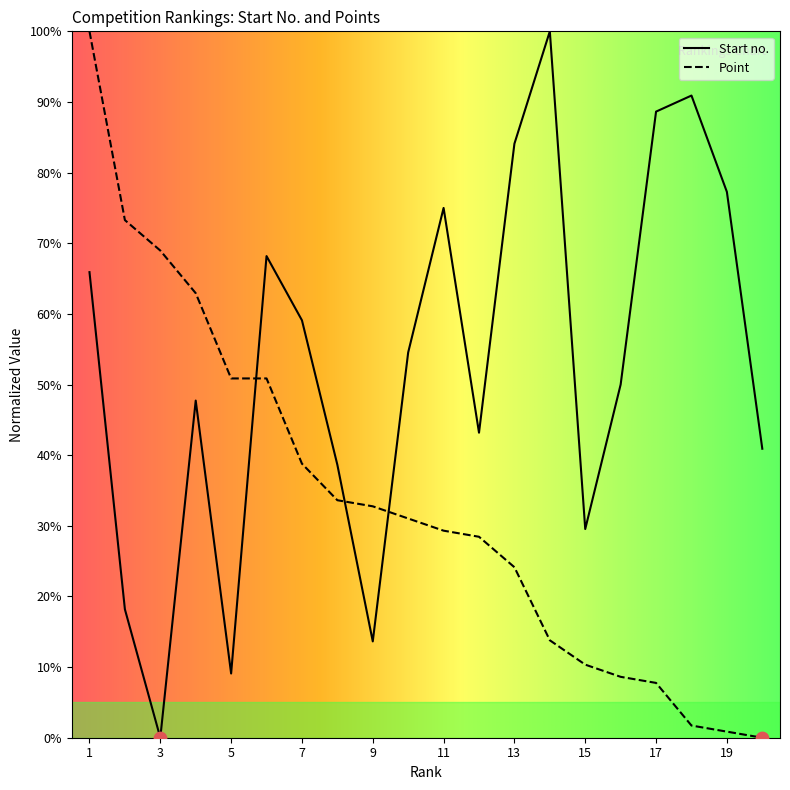

Is the value of Start no. at 2 greater than the value of Point at 15?

Yes